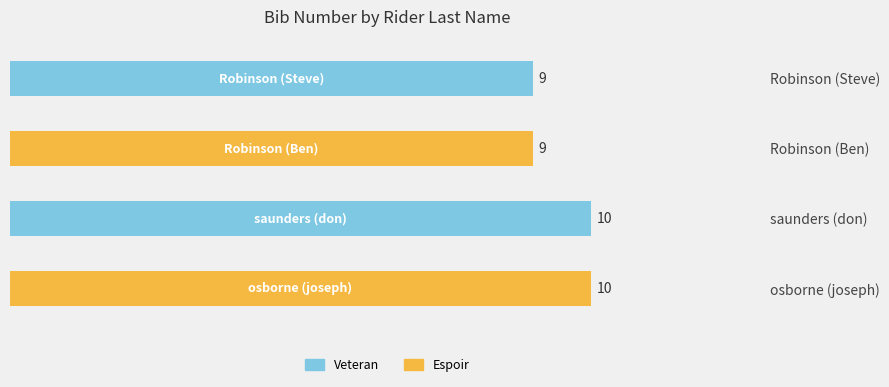

At which category is the sum across all series the highest?

saunders (don)